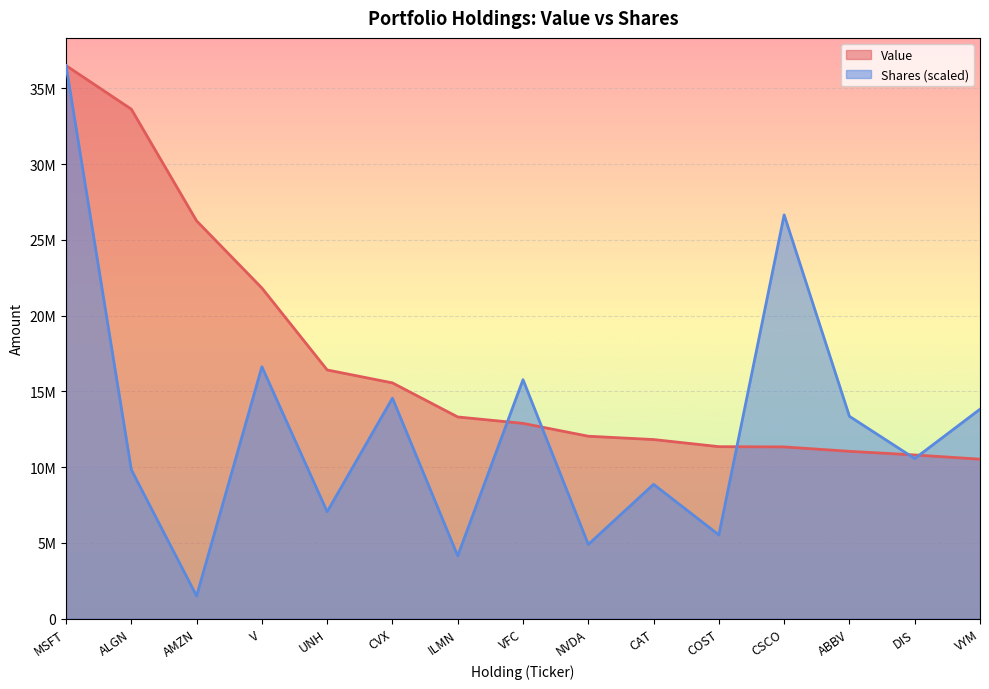

What is the label of the 2nd point from the right?

DIS